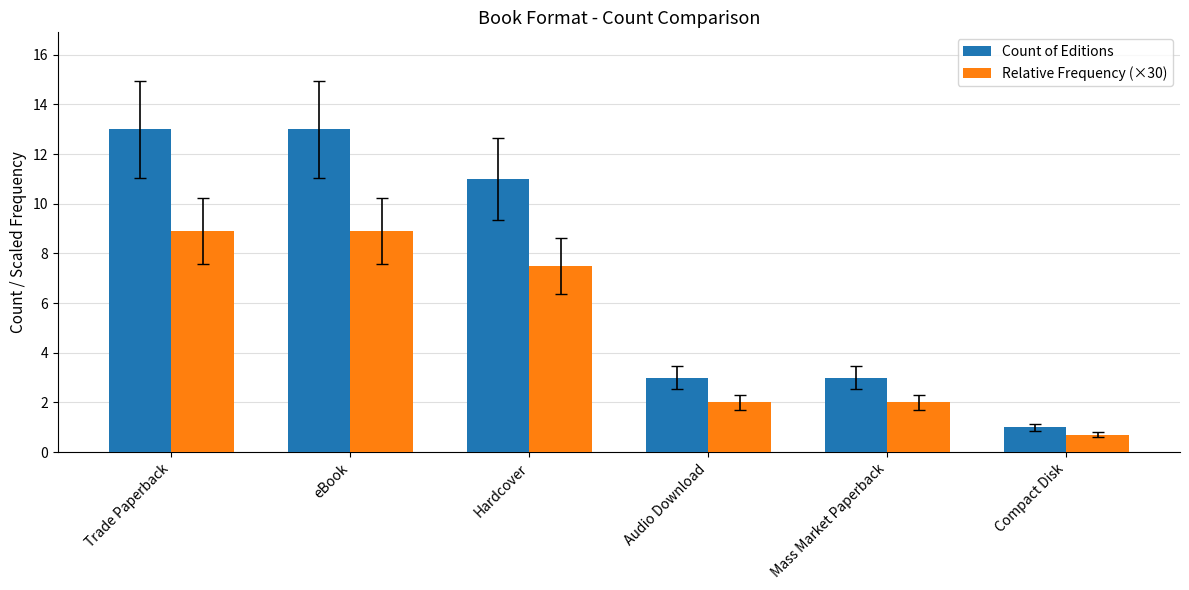

Which series has the largest range (max minus min)?

Count of Editions